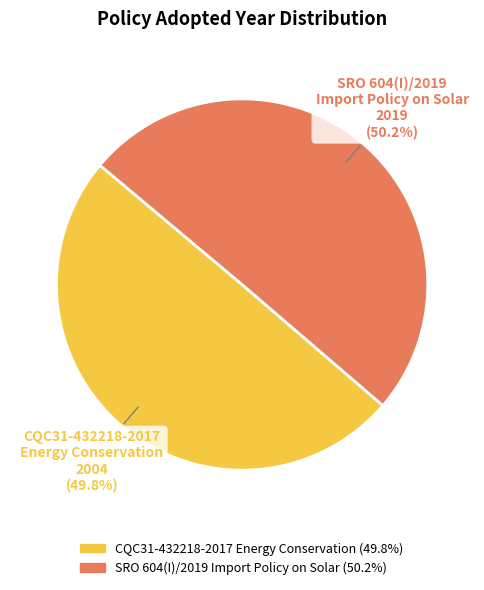

Combined, what portion of the pie is CQC31-432218-2017 Energy Conservation and SRO 604(I)/2019 Import Policy on Solar?

100.0%